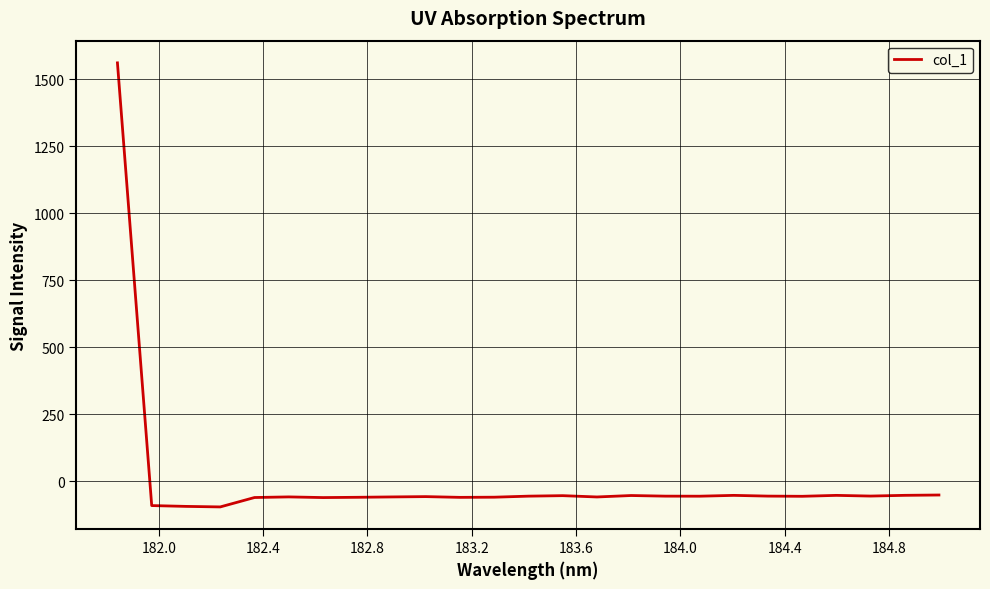

What is the maximum value shown in the chart?

1560.8